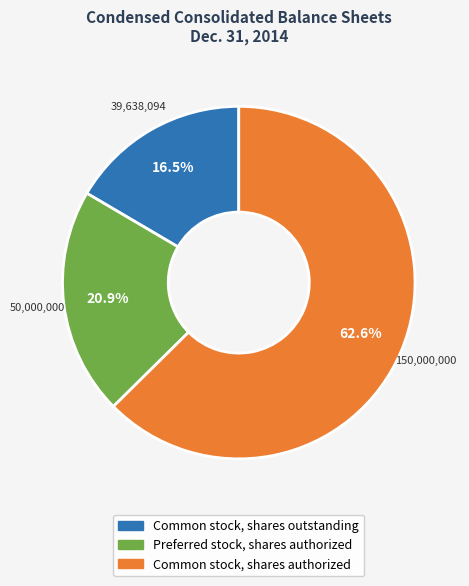

Rank the categories by value from highest to lowest.

Common stock, shares authorized, Preferred stock, shares authorized, Common stock, shares outstanding